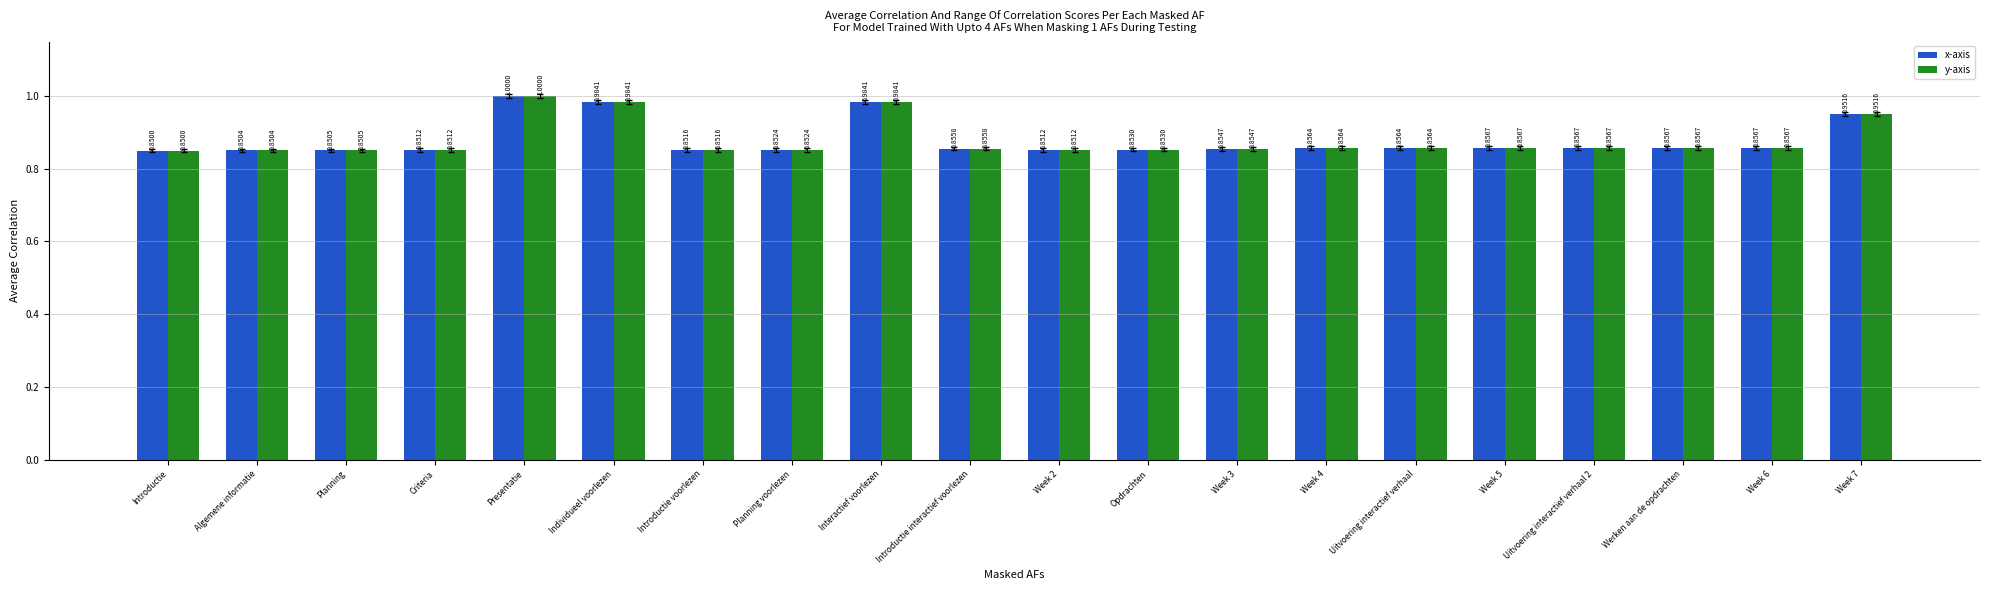

How many y-axis values are between 0 and 1?

20